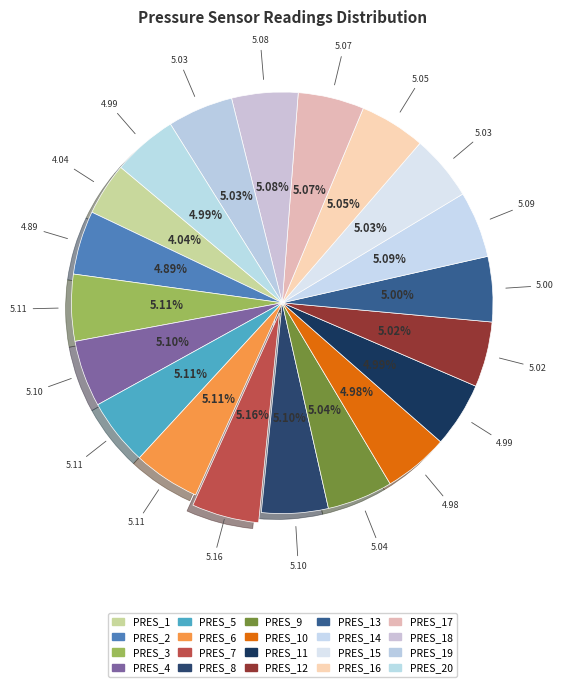

How many segments does this pie chart have?

20